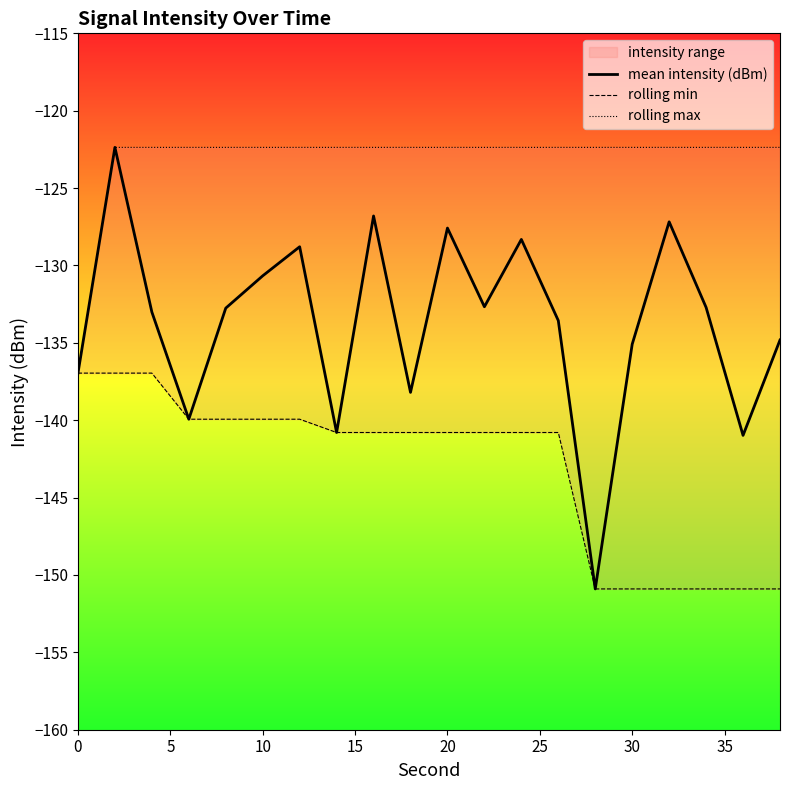

What is the lowest value of the mean intensity (dBm) series?

-150.9